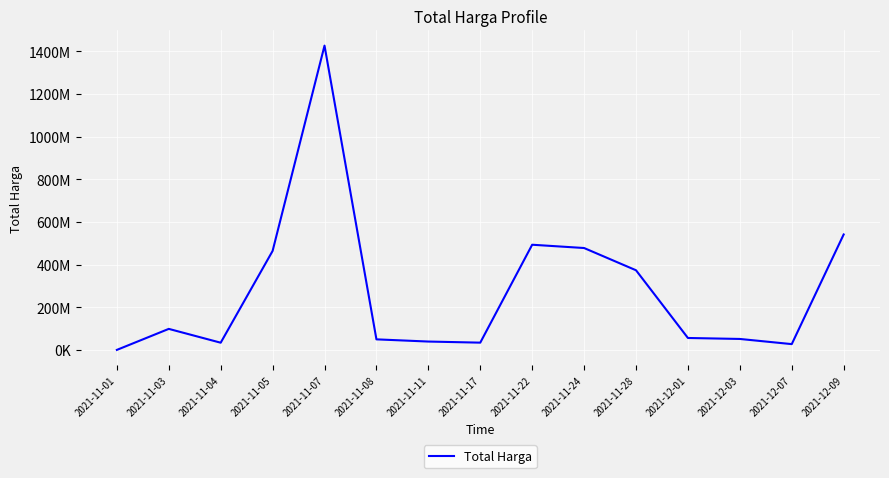

At which category does the data reach its first local peak?

2021-11-03